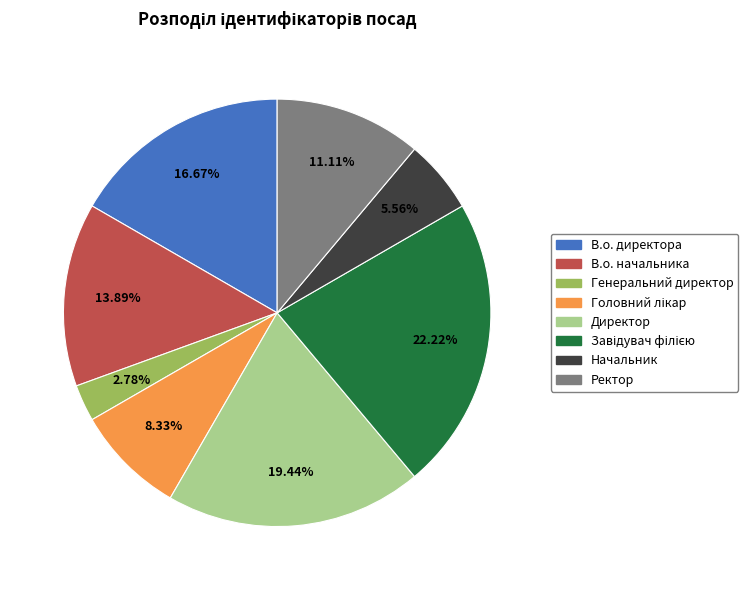

What percentage is the Генеральний директор slice, to the nearest percent?

3%